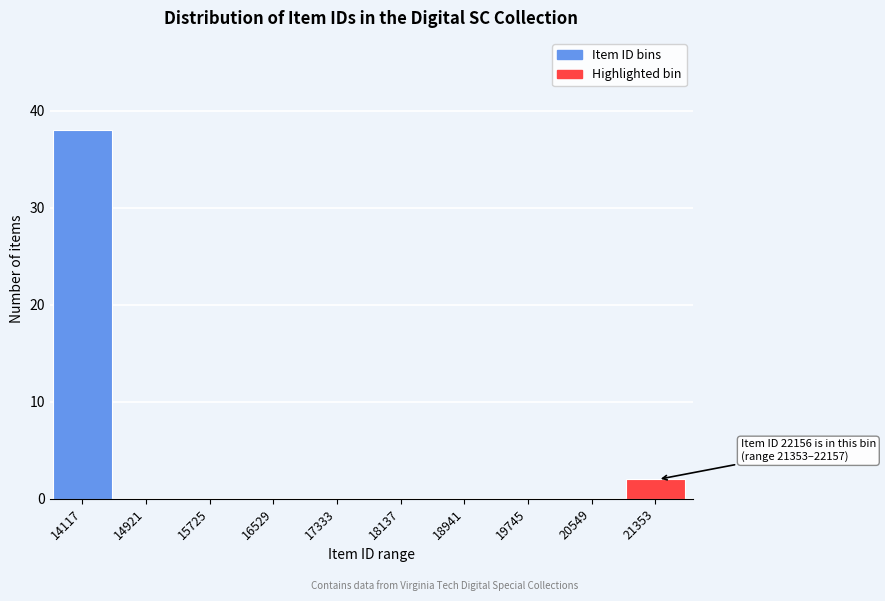

Reading right to left, list all the values displayed in this chart.

21353=2	20549=0	19745=0	18941=0	18137=0	17333=0	16529=0	15725=0	14921=0	14117=38